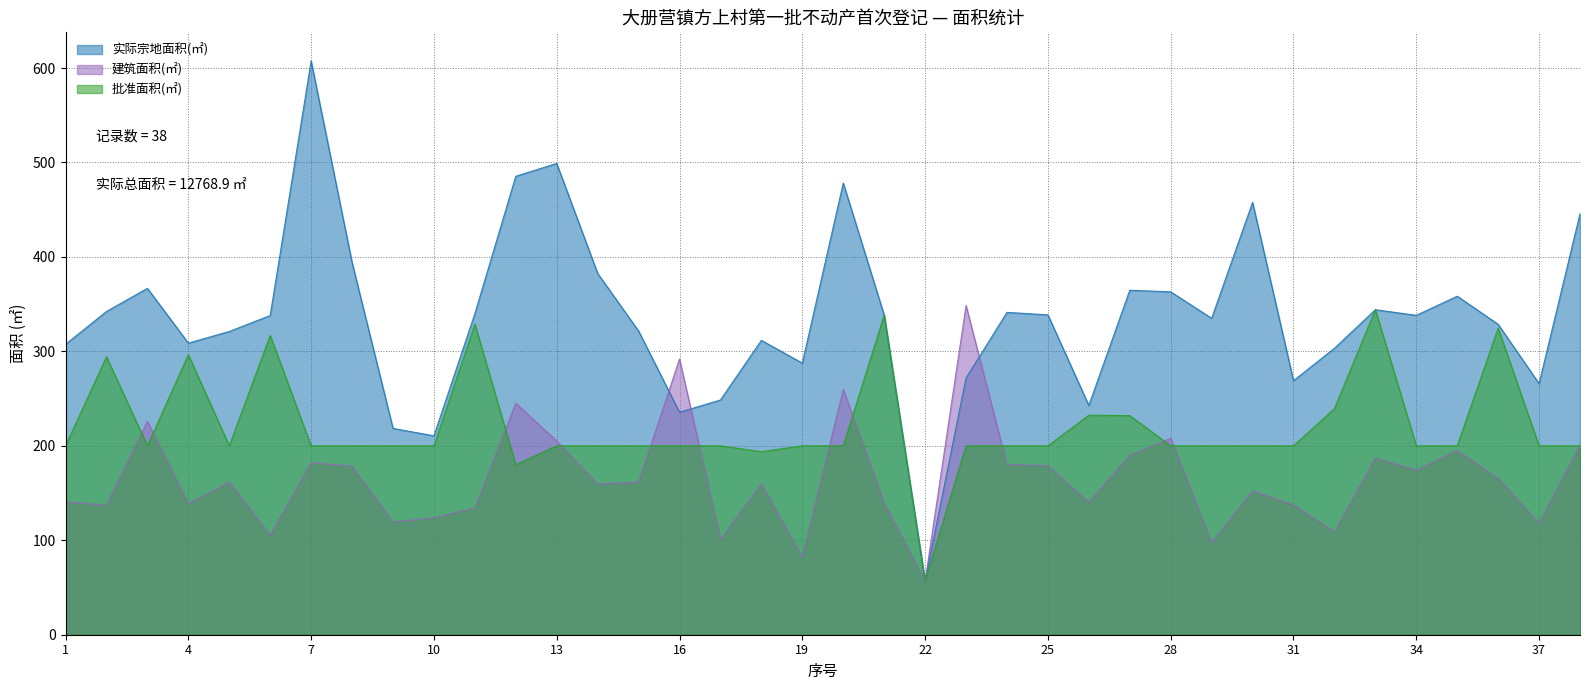

Does the chart have visible grid lines?

Yes